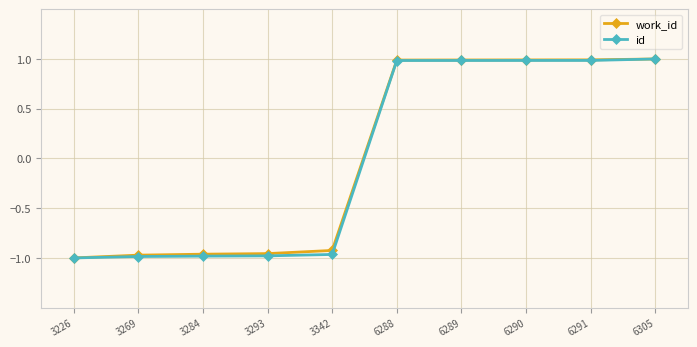

Does the chart display data point markers on the line(s)?

Yes